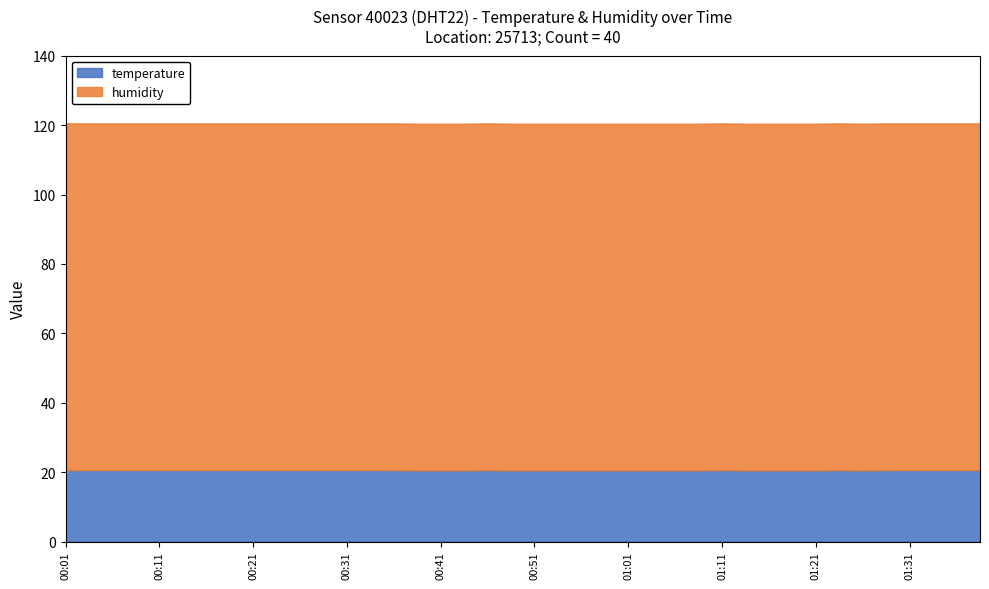

What is the sum of all temperature values?

822.3